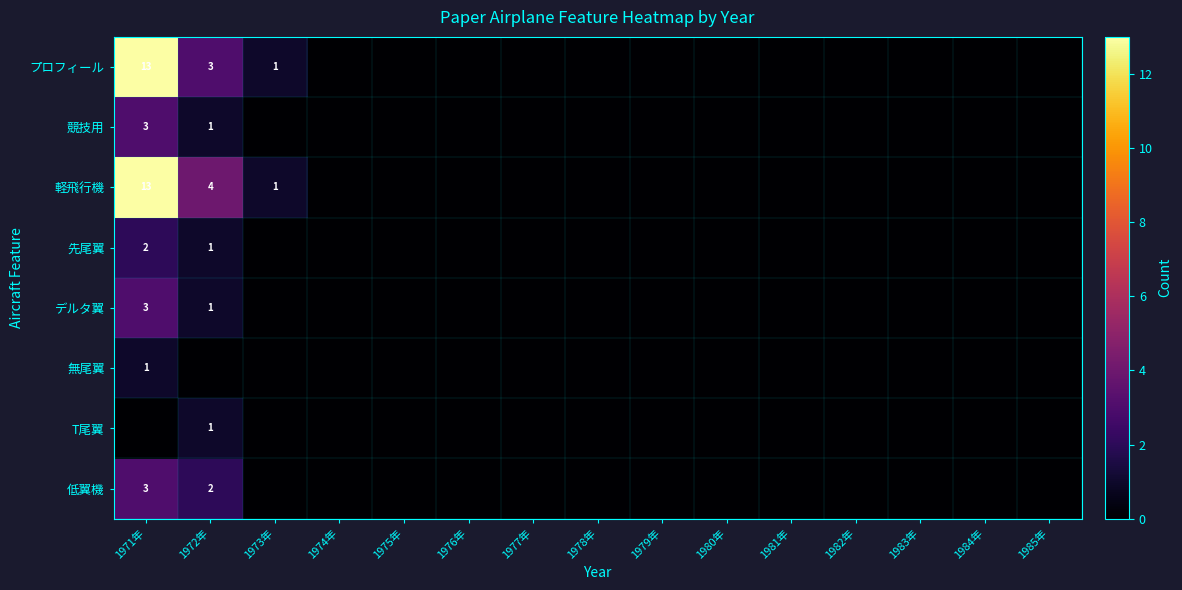

The 先尾翼 series shows 1 at 1972年. True or false?

True